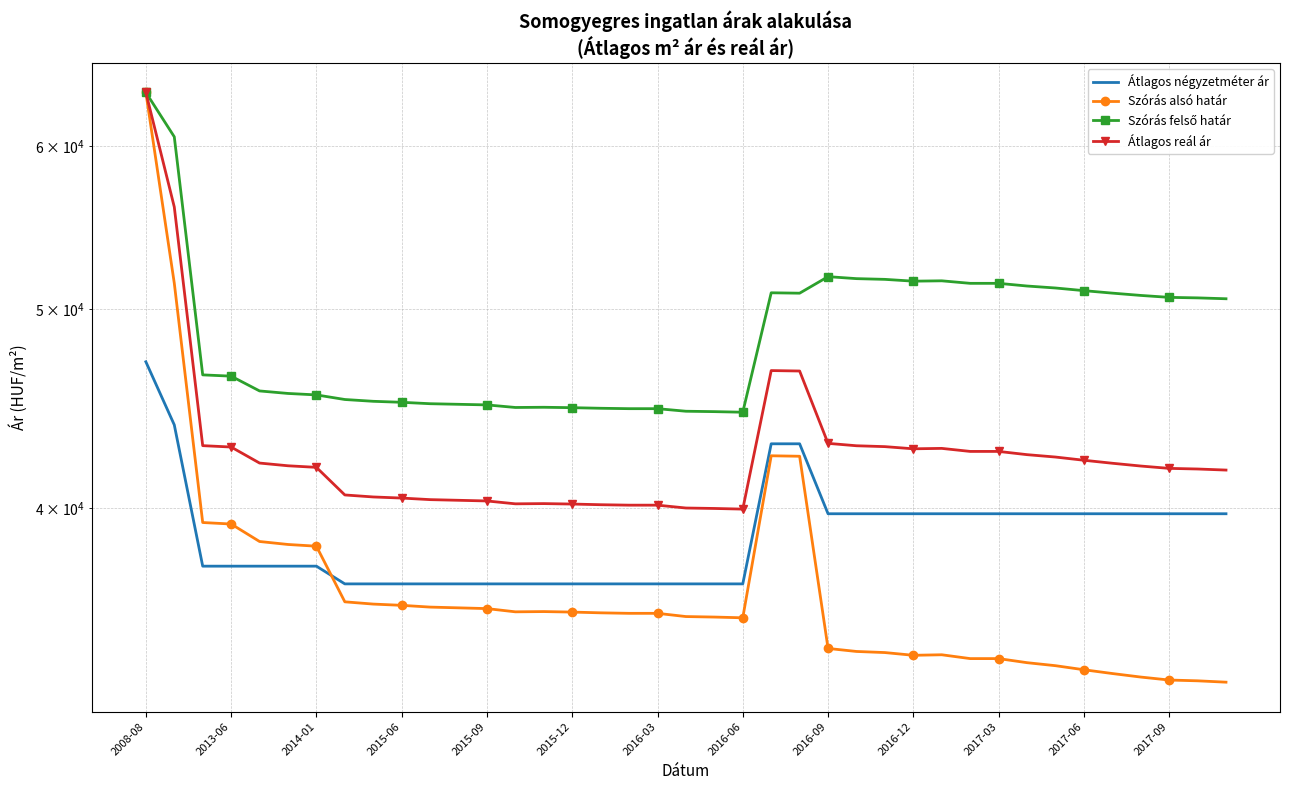

True or false: Szórás felső határ has more than 0 interior local peaks.

True